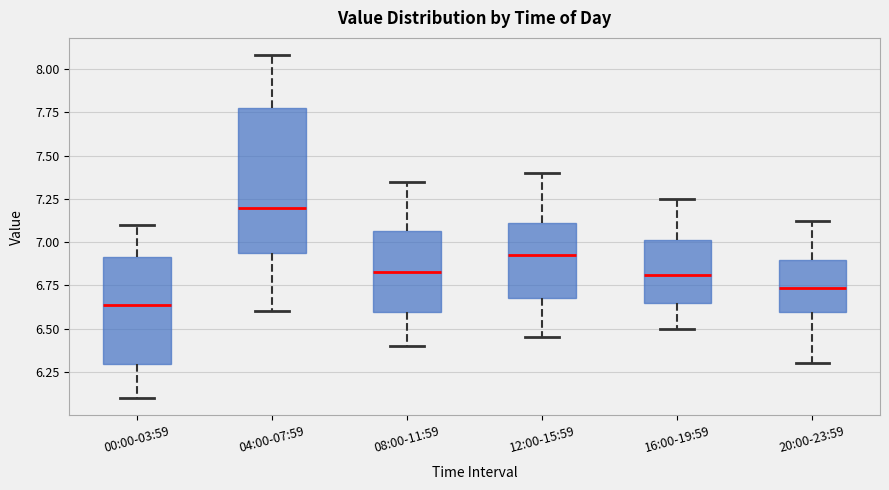

Which box has the highest median line?

04:00-07:59